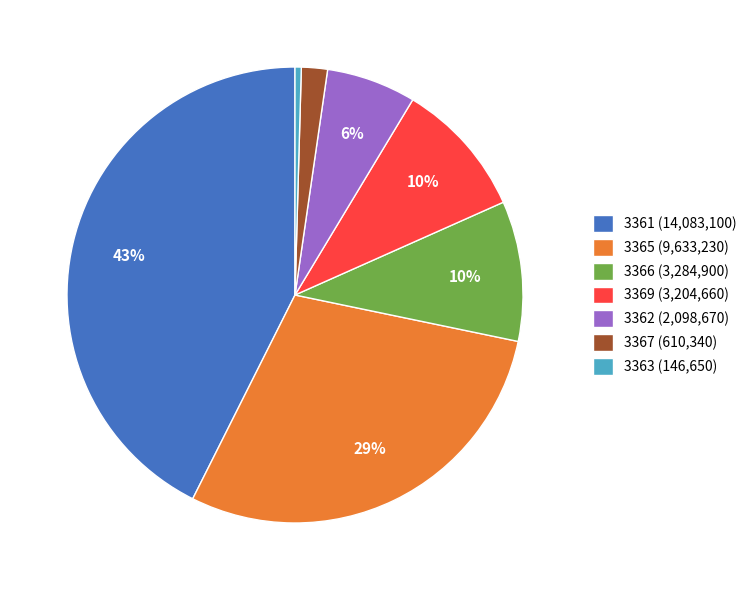

Does any single category account for the majority?

No